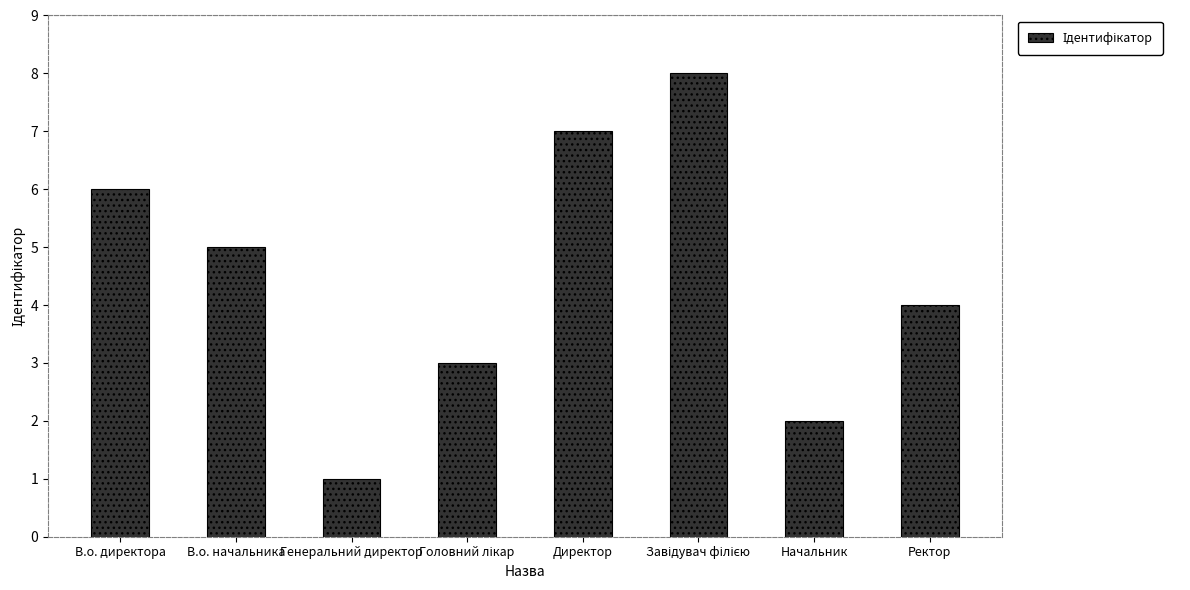

What is the approximate value at Директор?

7